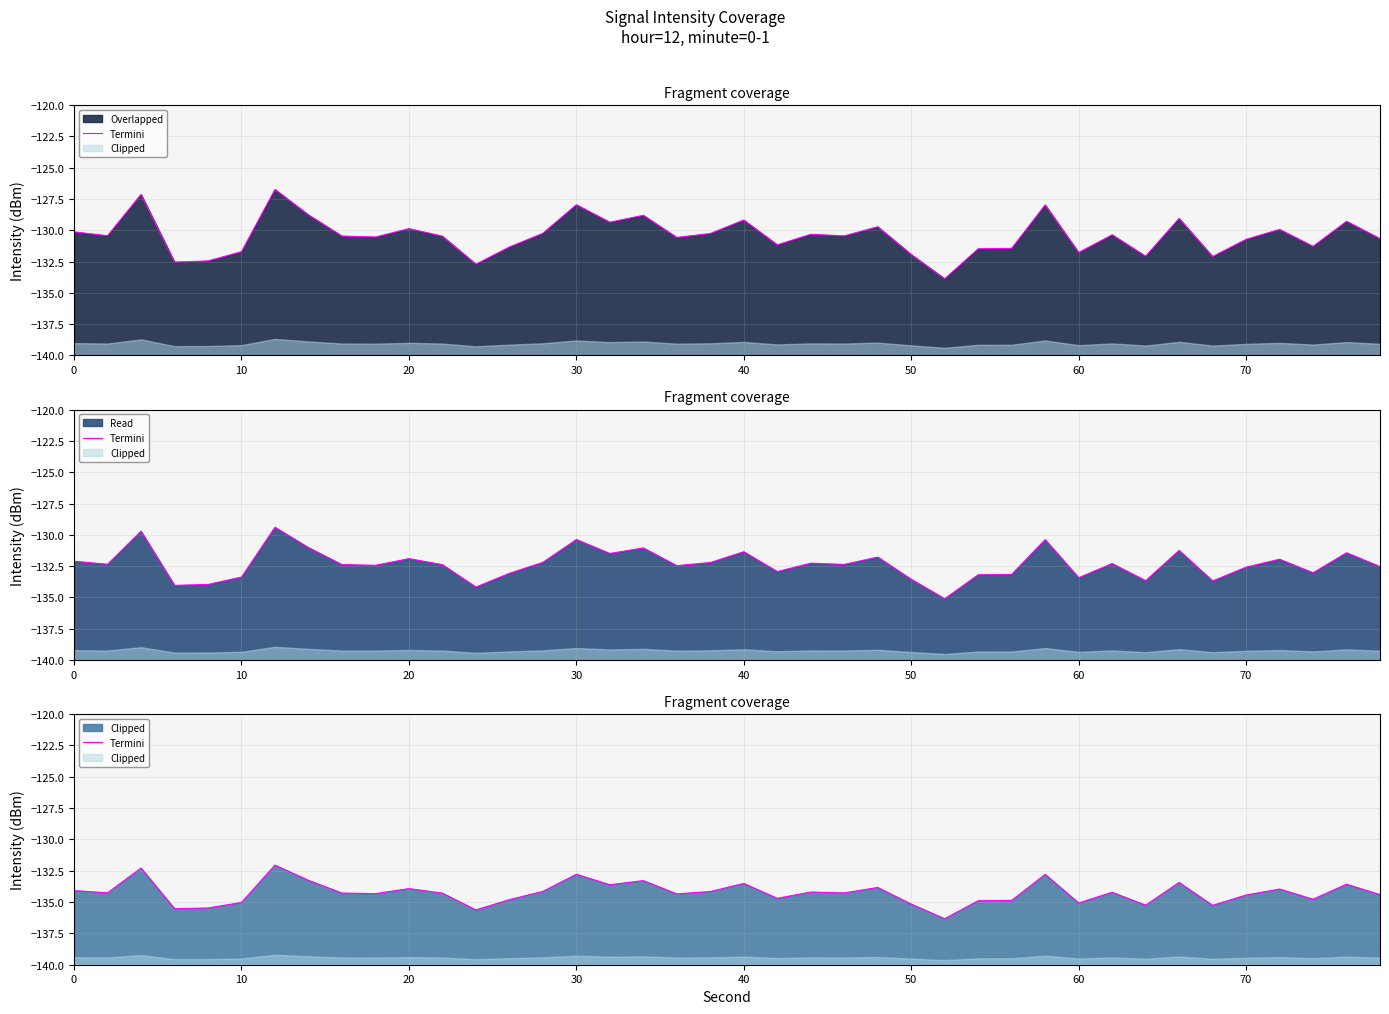

What is the difference between the maximum and minimum values?

4.3